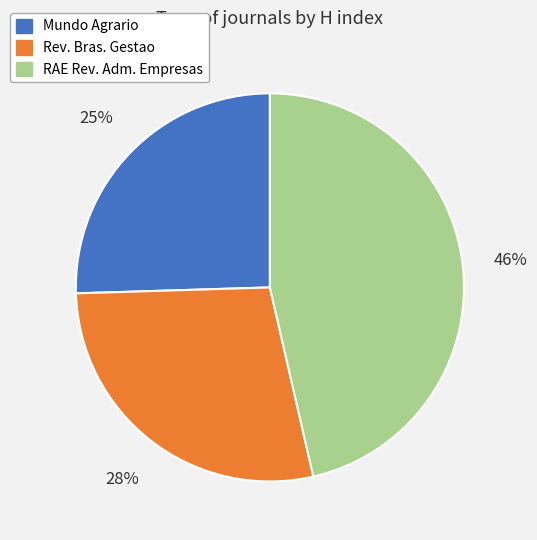

Is there a majority slice in this chart?

No